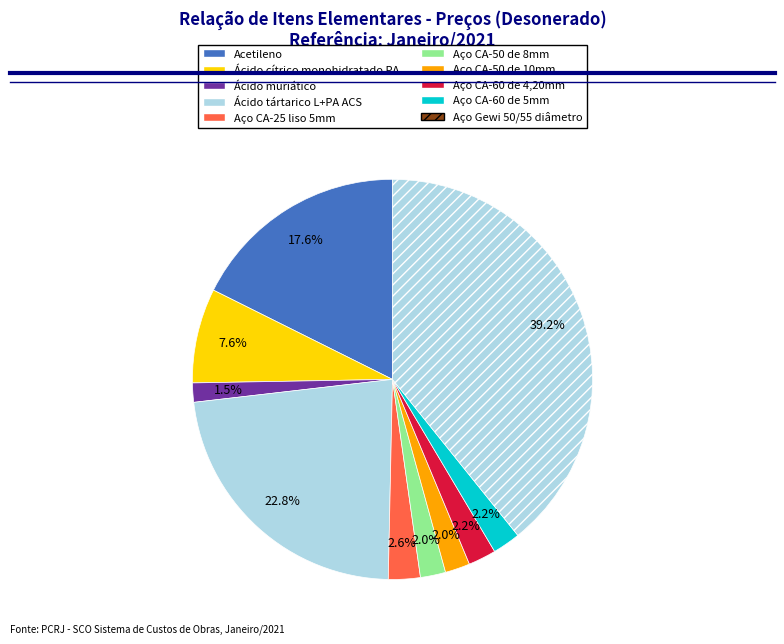

How many segments does this pie chart have?

10